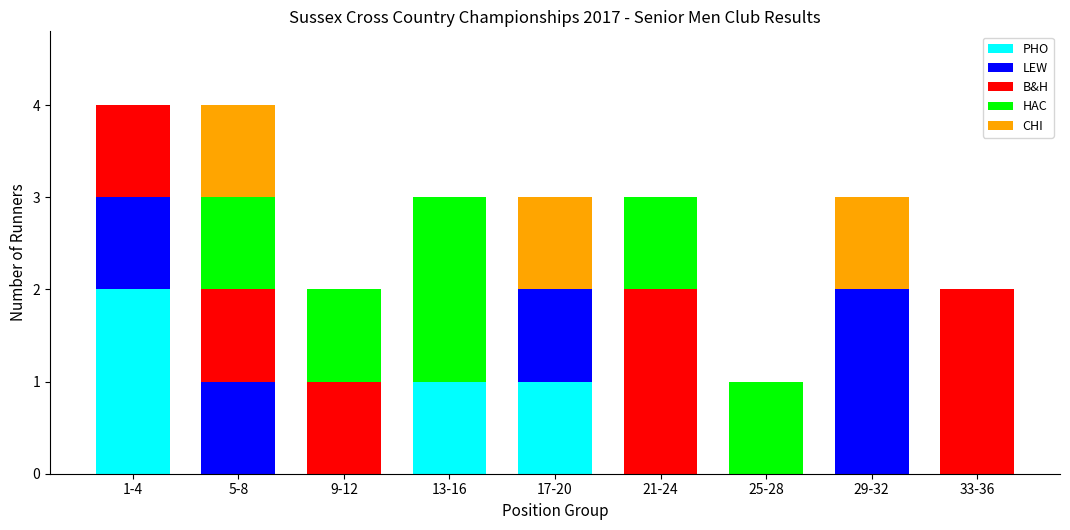

What is the total value across all series at 29-32?

3